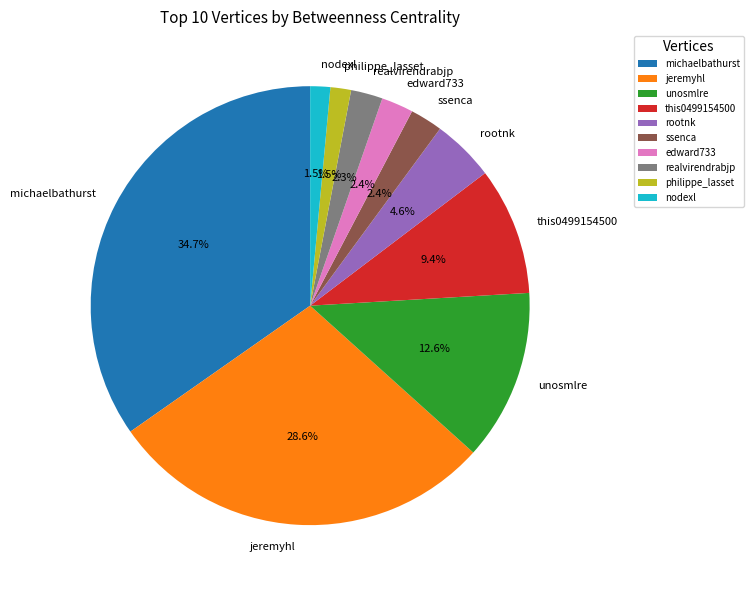

Count the number of slices in the pie.

10